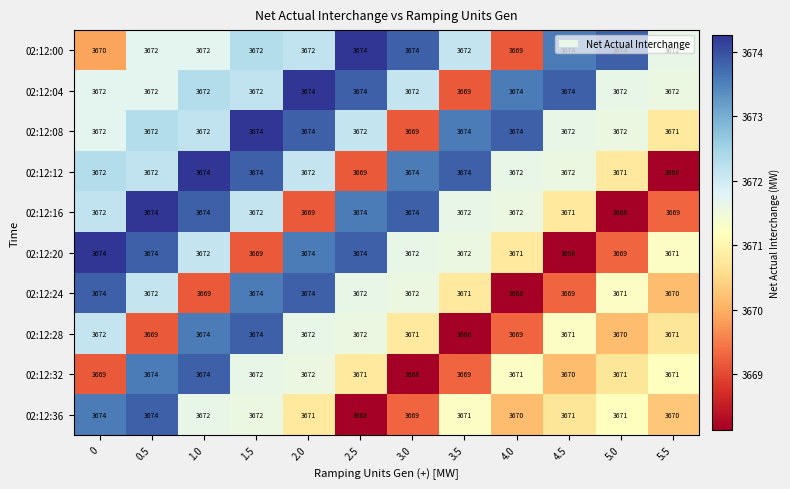

Which category has the lowest value in the 02:12:04 series?

3.5